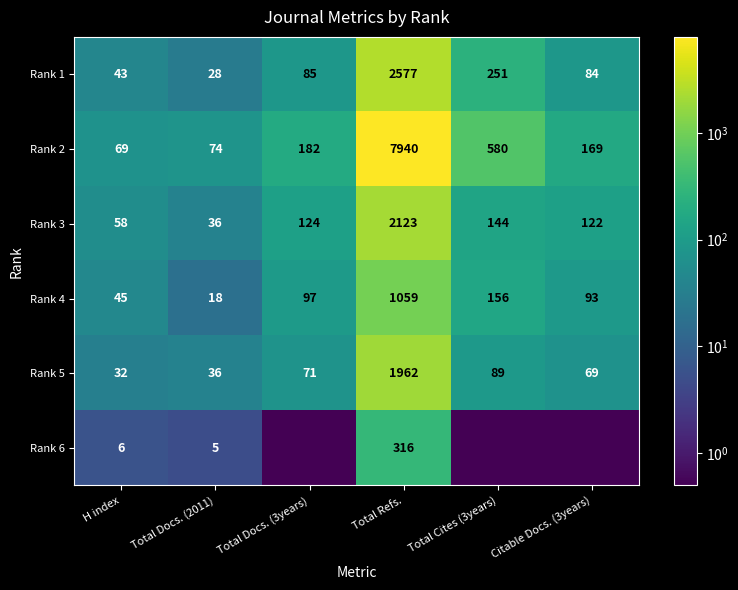

Is the value of Rank 5 at Total Docs. (2011) greater than the value of Rank 4 at Citable Docs. (3years)?

No